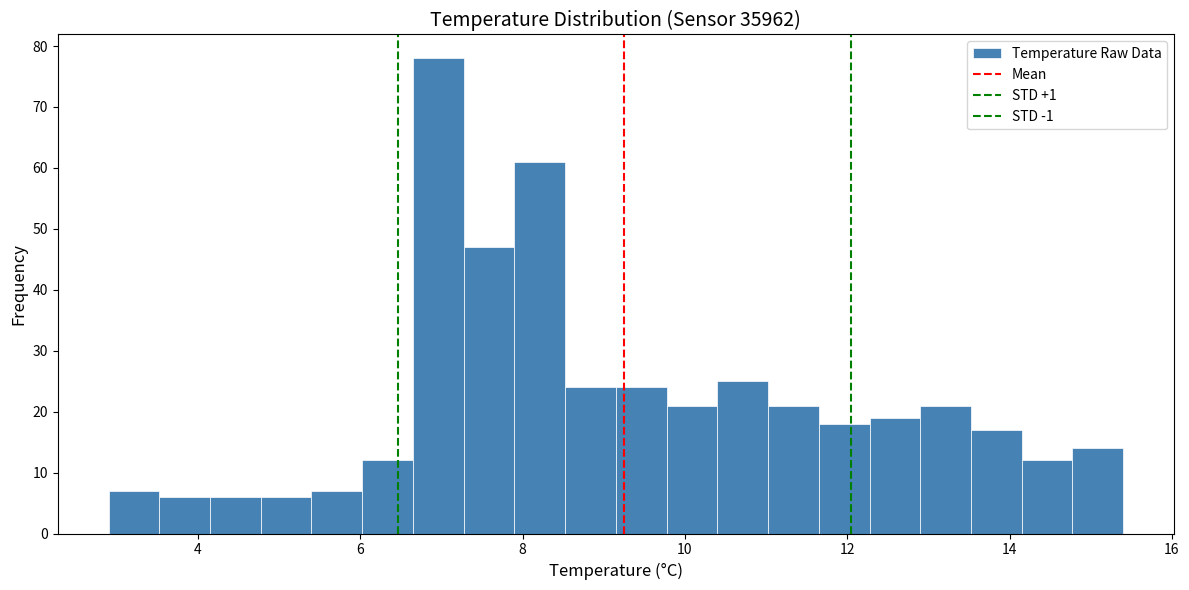

Read against the x-axis, roughly where is the centre of the tallest bar?

7.0